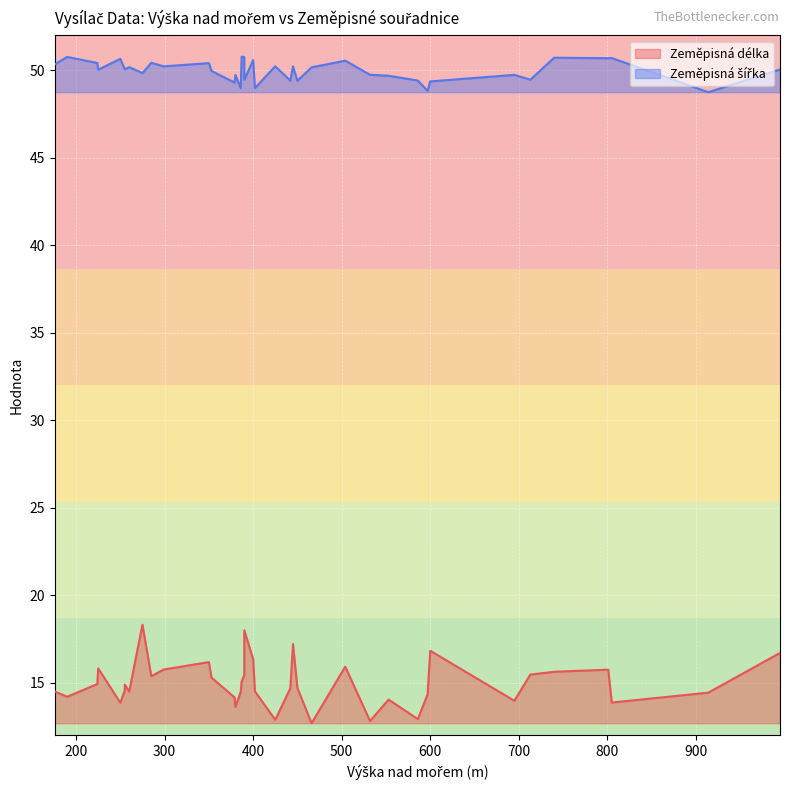

Rank the series by their maximum value, from lowest to highest.

Zeměpisná délka, Zeměpisná šířka